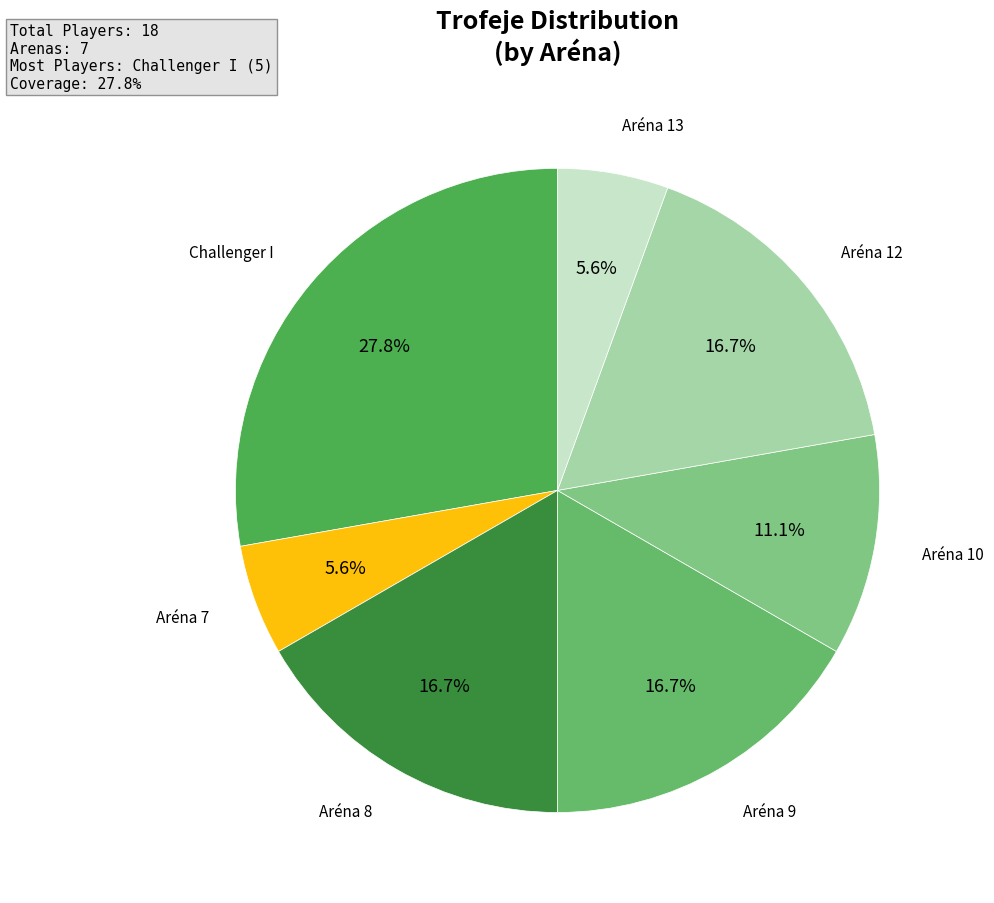

Which slice is the largest?

Challenger I